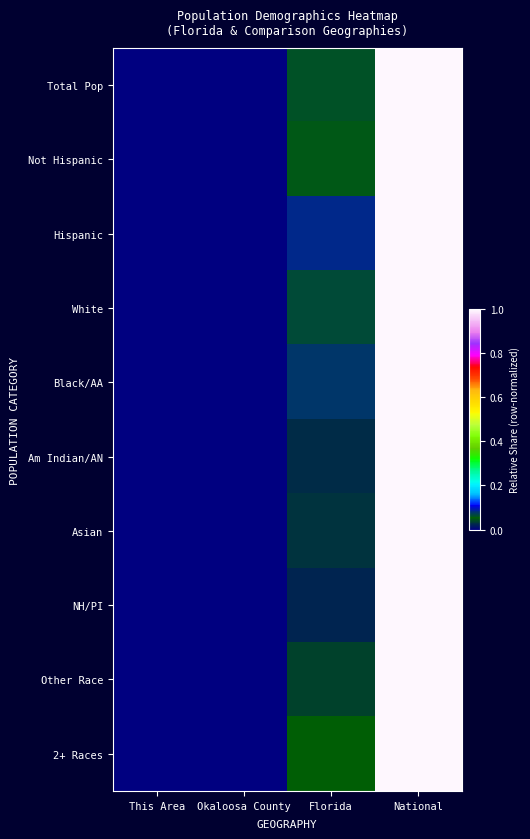

Which has a higher value, Florida or This Area?

Florida